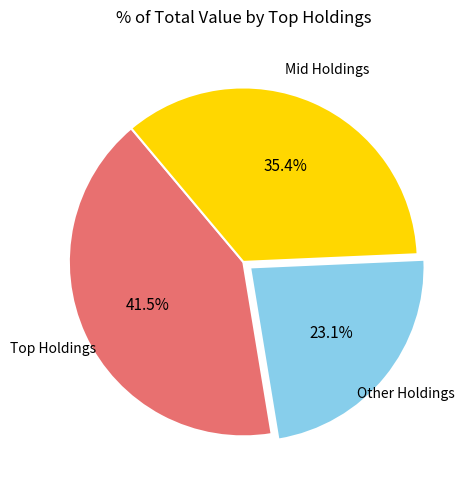

Does any single category account for the majority?

No